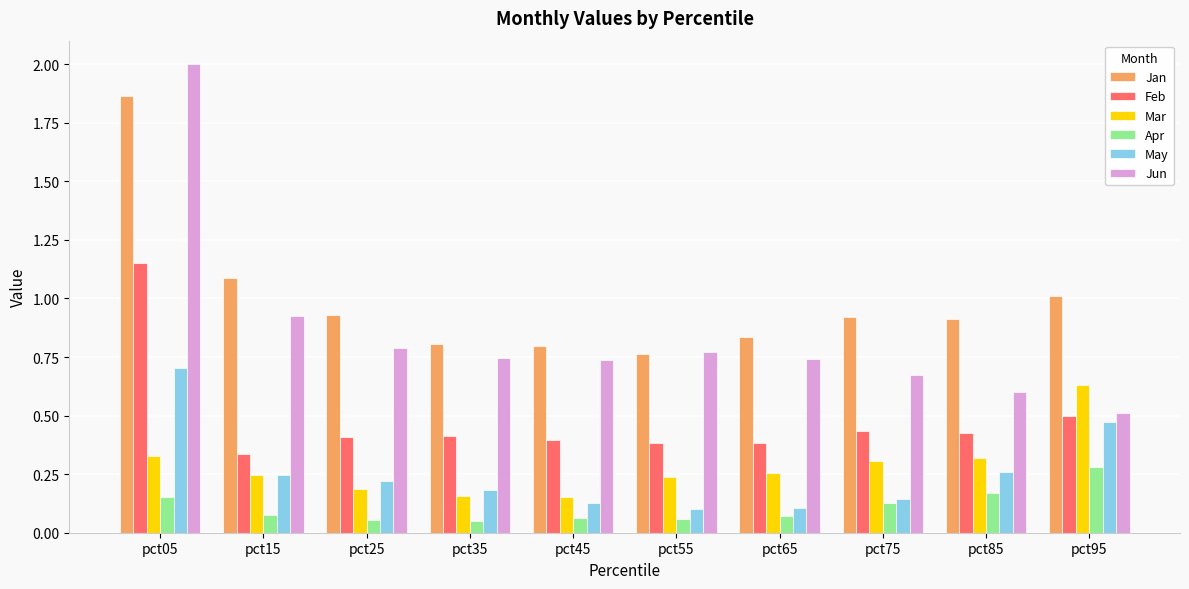

Count the Apr values in the range 0 to 1.

10